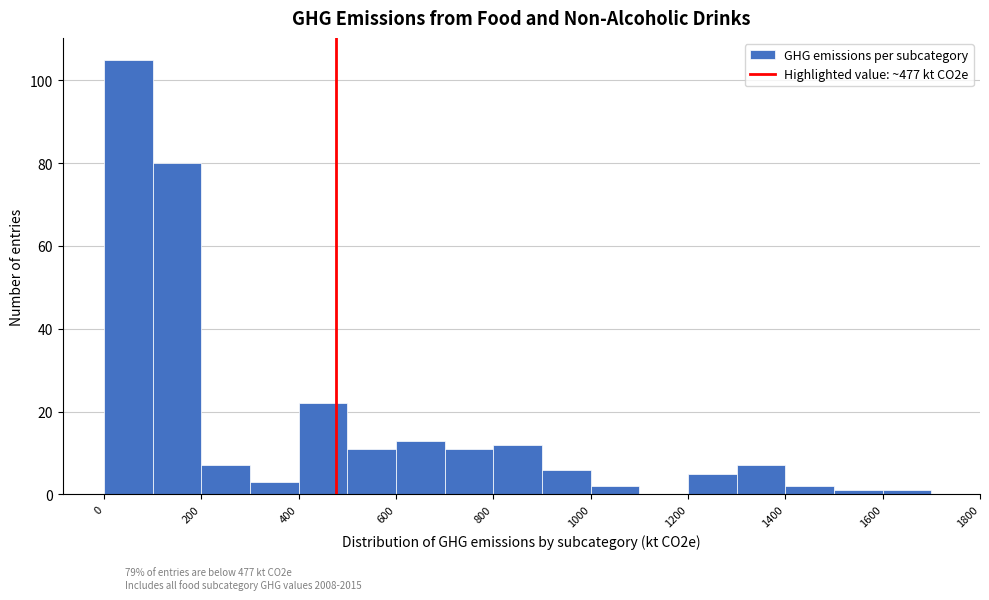

How tall is the bar that spans 400 to 500 on the x-axis? The values are not printed on the chart, so give them approximately, as read against the axis.

22